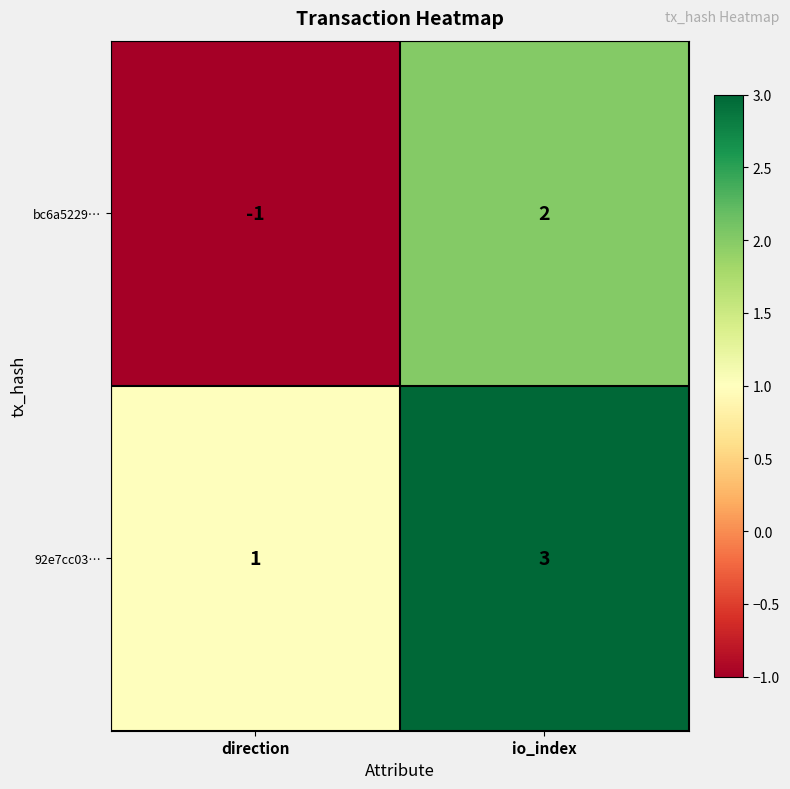

Reading left to right, transcribe all the data shown in this chart.

bc6a5229…: -1	2
92e7cc03…: 1	3